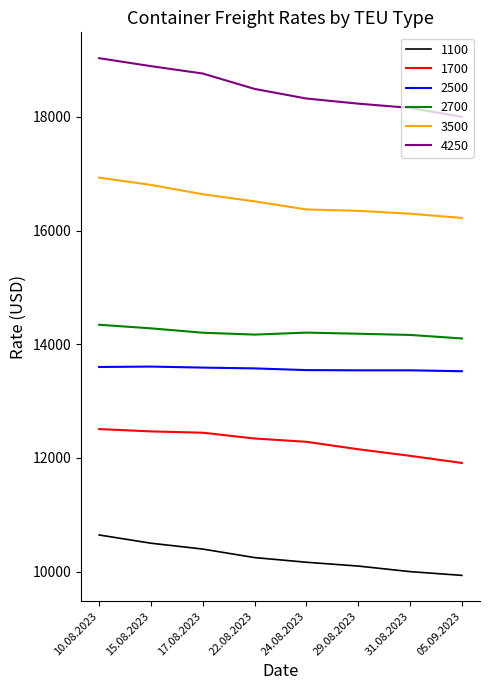

What position from the left is 10.08.2023?

1